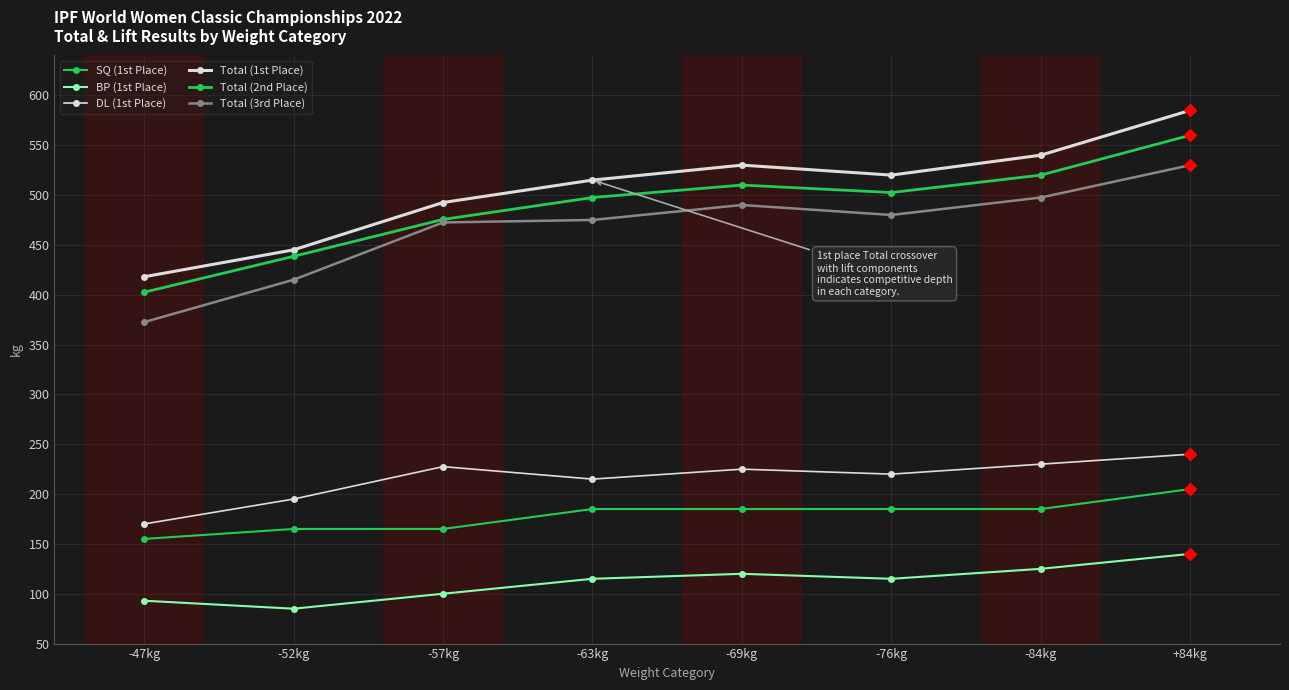

At which category does BP (1st Place) reach its first local peak?

-69kg